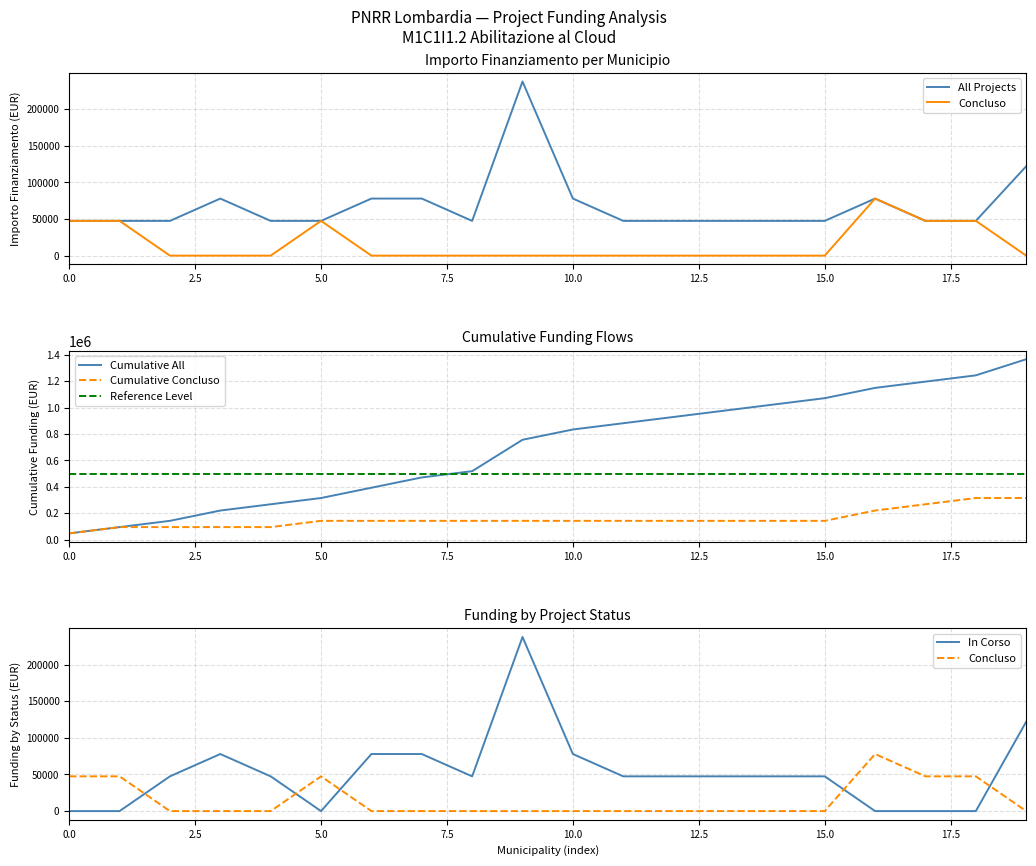

List the series in order of their peak value, lowest first.

Concluso, All Projects, In Corso, Cumulative Concluso, Reference Level, Cumulative All